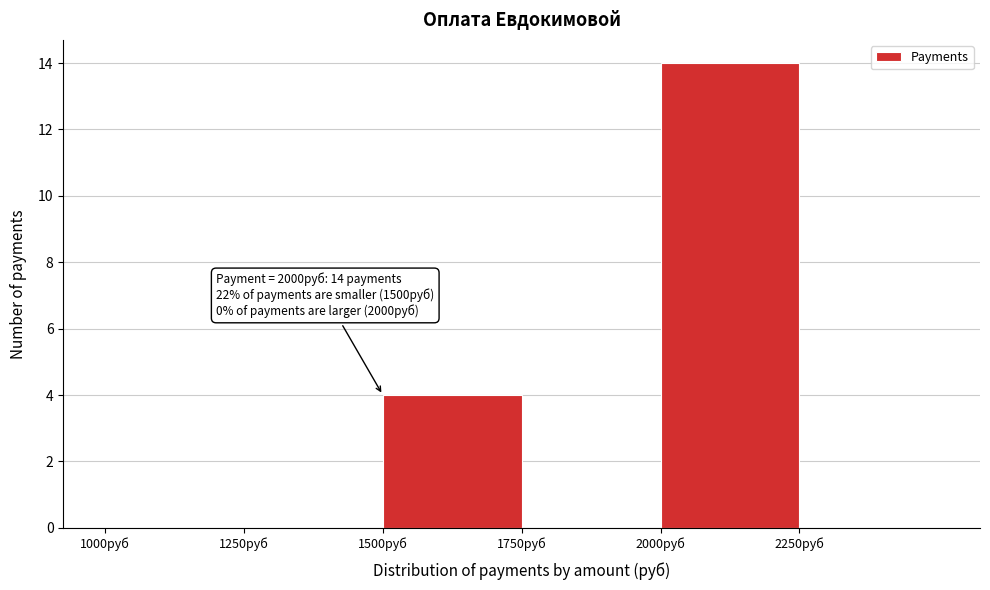

Over which range of the x-axis is the bar tallest?

2000 to 2250